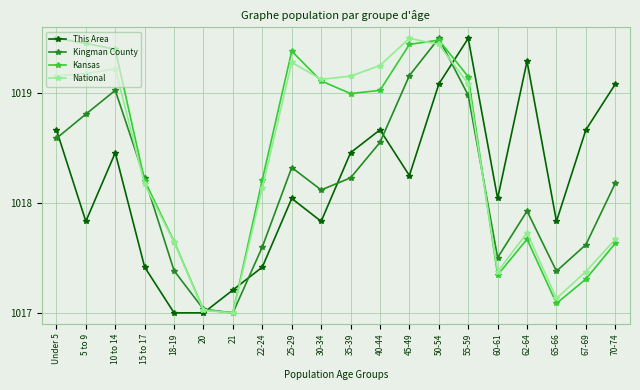

Is it true that This Area equals 1809.3 at 21?

False